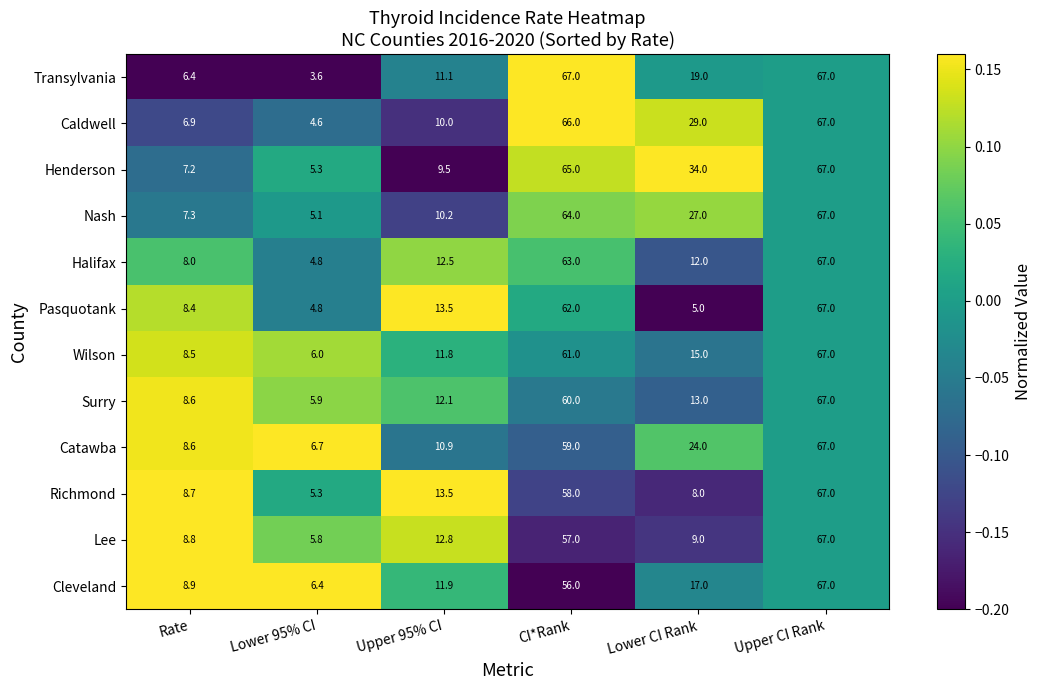

What is the highest value of the Caldwell series?

67.0